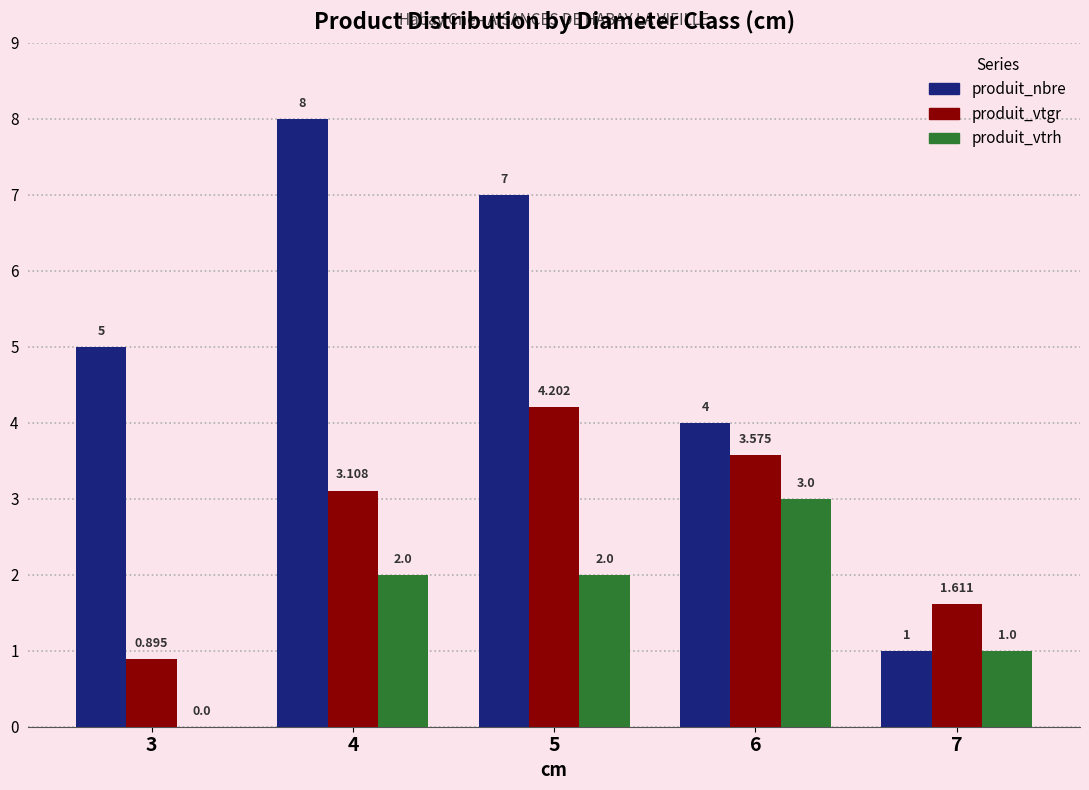

Which series changed the most between 3 and 5?

produit_vtgr